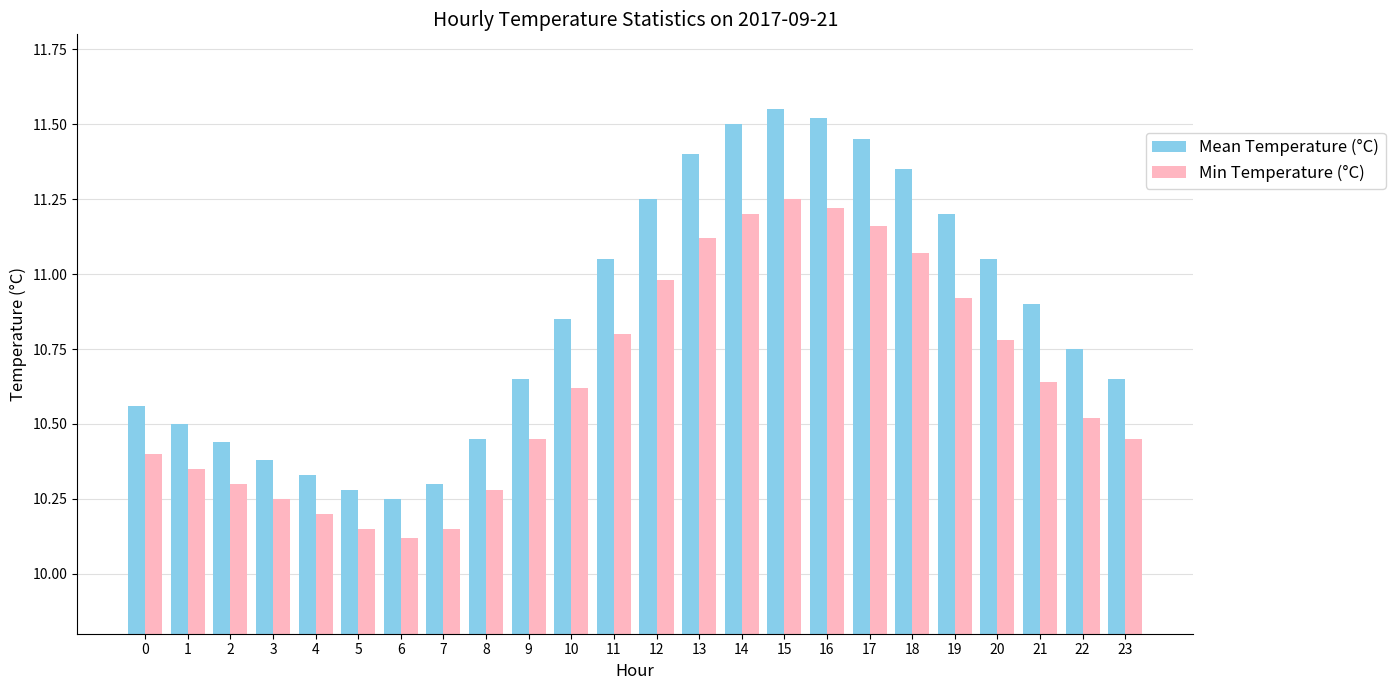

Rank the series by their average value, from lowest to highest.

Min Temperature (°C), Mean Temperature (°C)